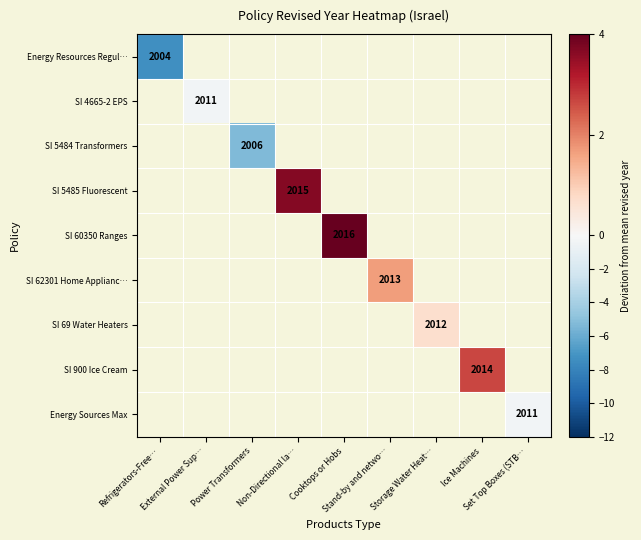

How many distinct data groups are displayed?

9